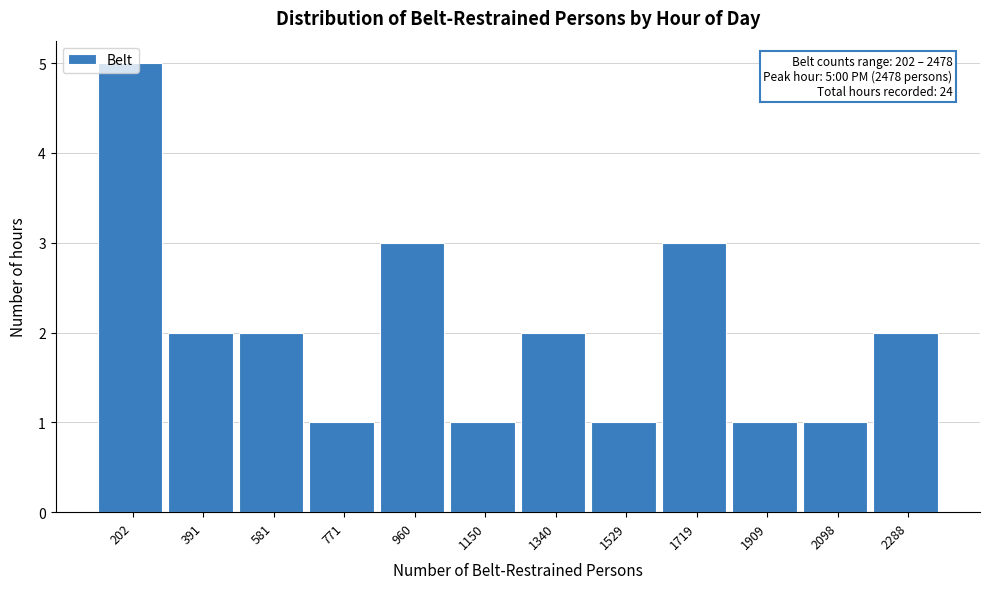

What is the value of the 7th bar from the left?

2